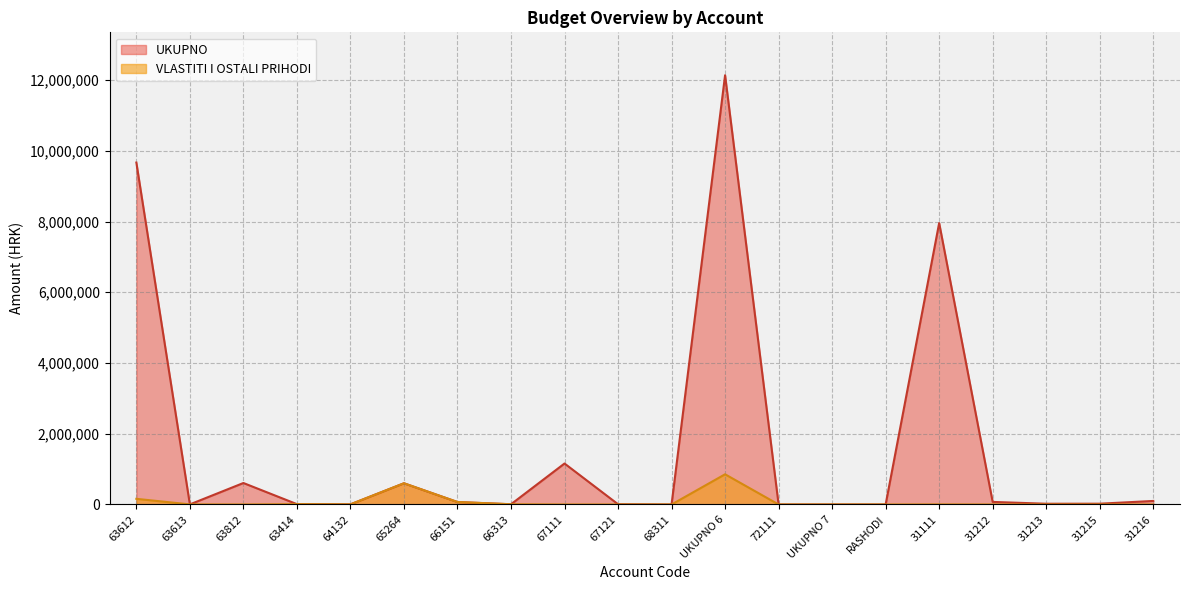

What is the difference between the maximum and second lowest values in the UKUPNO series?

12136114.4